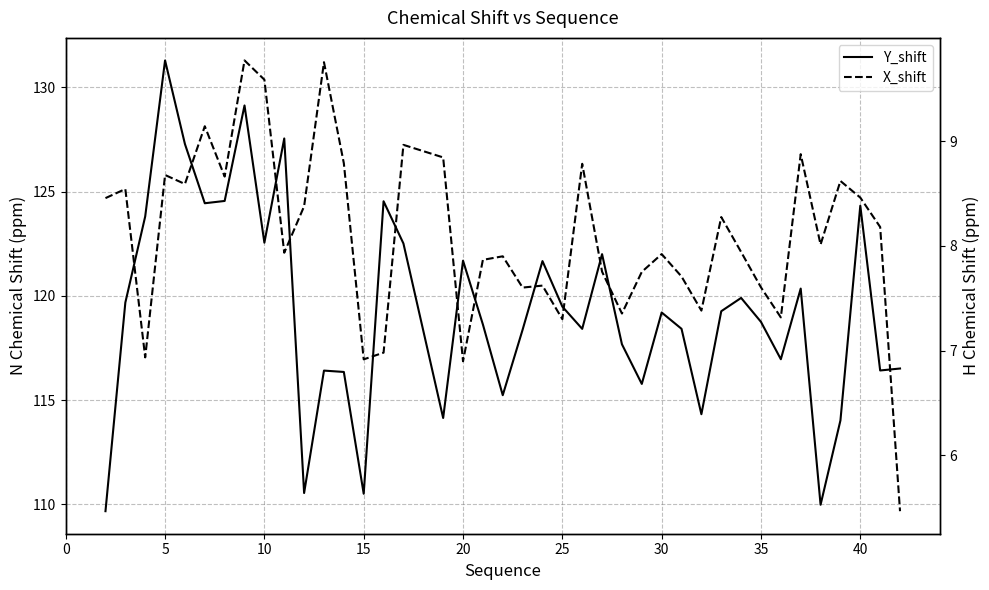

Is this an area chart (filled region under the line)?

No